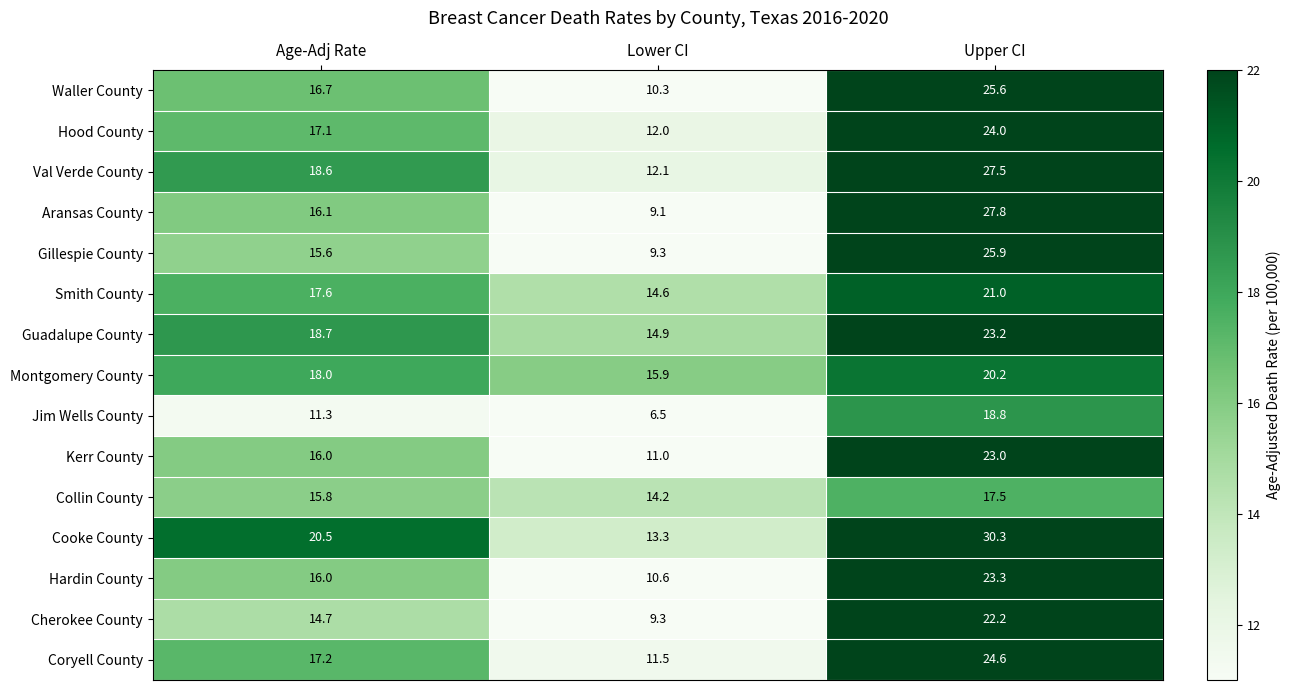

How many data points does each series have?

3